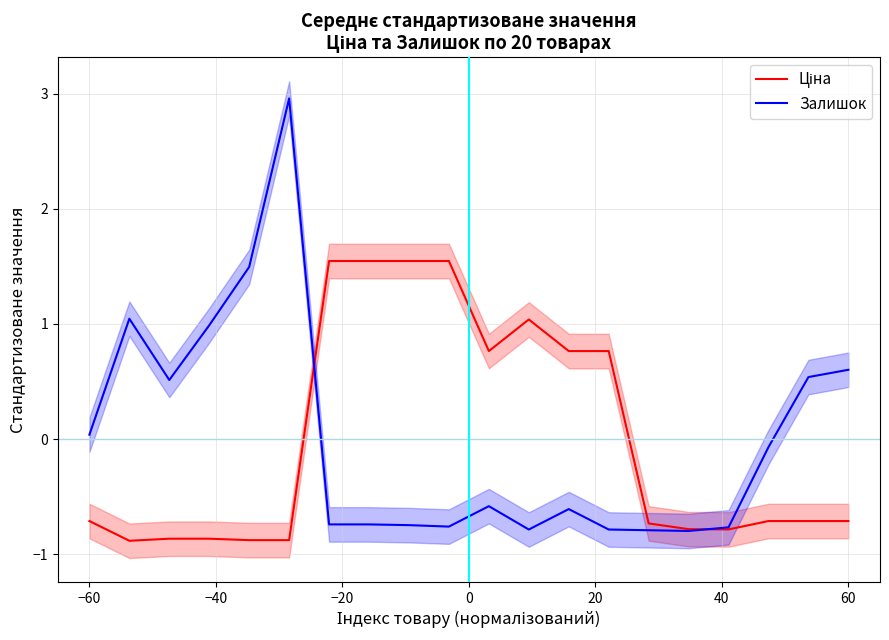

Which series has the largest total across all categories?

Залишок